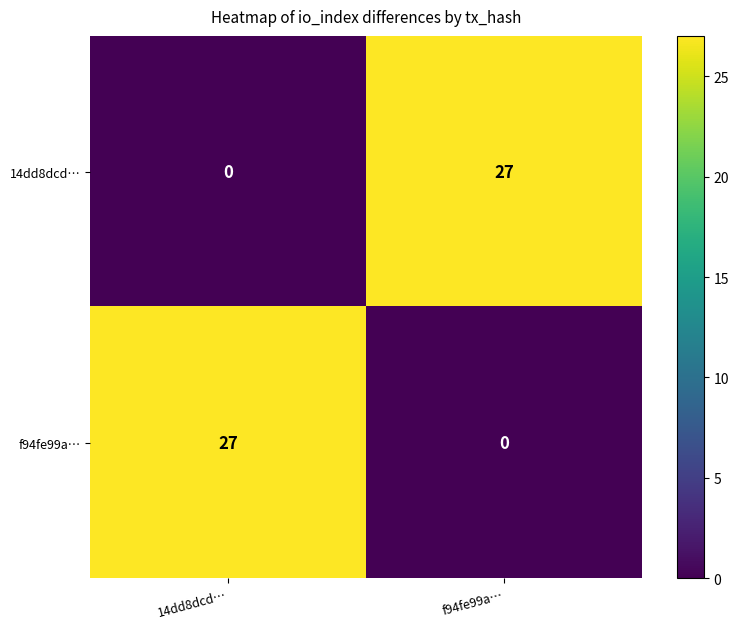

The 14dd8dcd… series shows -16 at 14dd8dcd…. True or false?

False